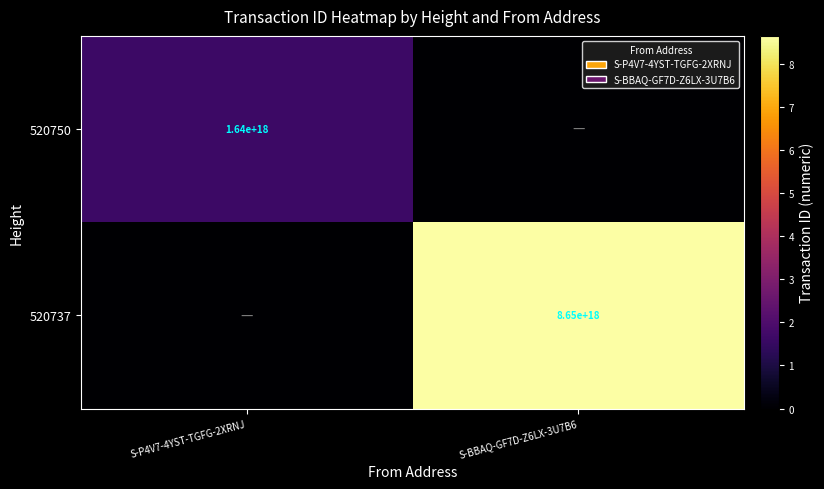

Count the number of categories in the chart.

2